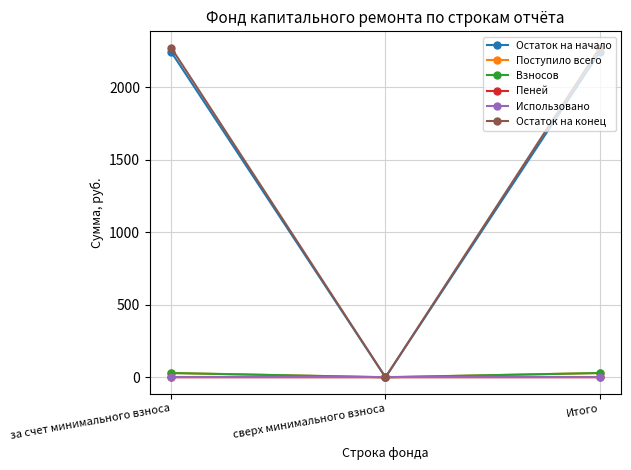

Which series has the largest range (max minus min)?

Остаток на конец